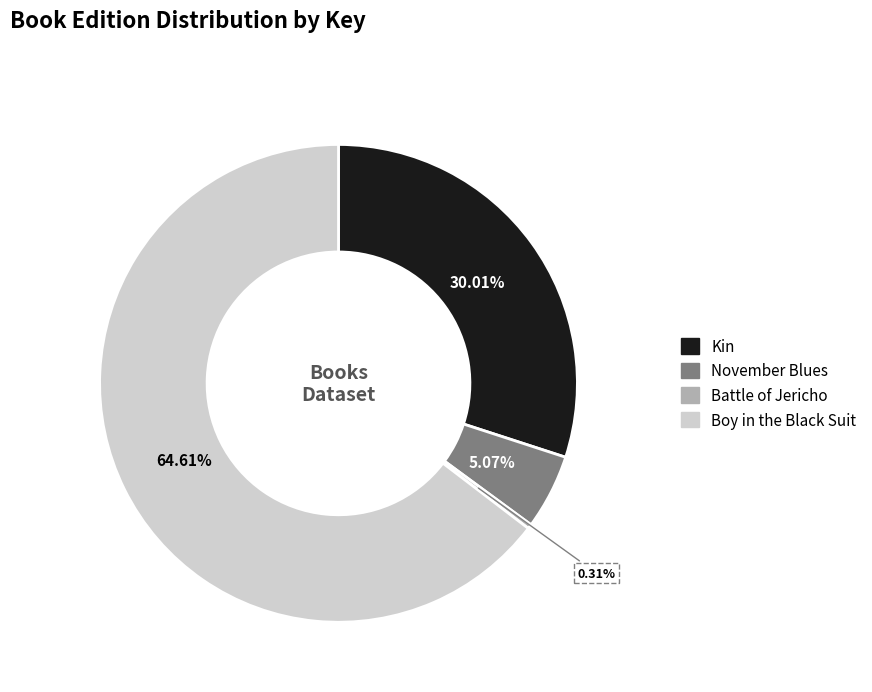

To the nearest percent, what is the combined percentage of Boy in the Black Suit and Battle of Jericho?

65%